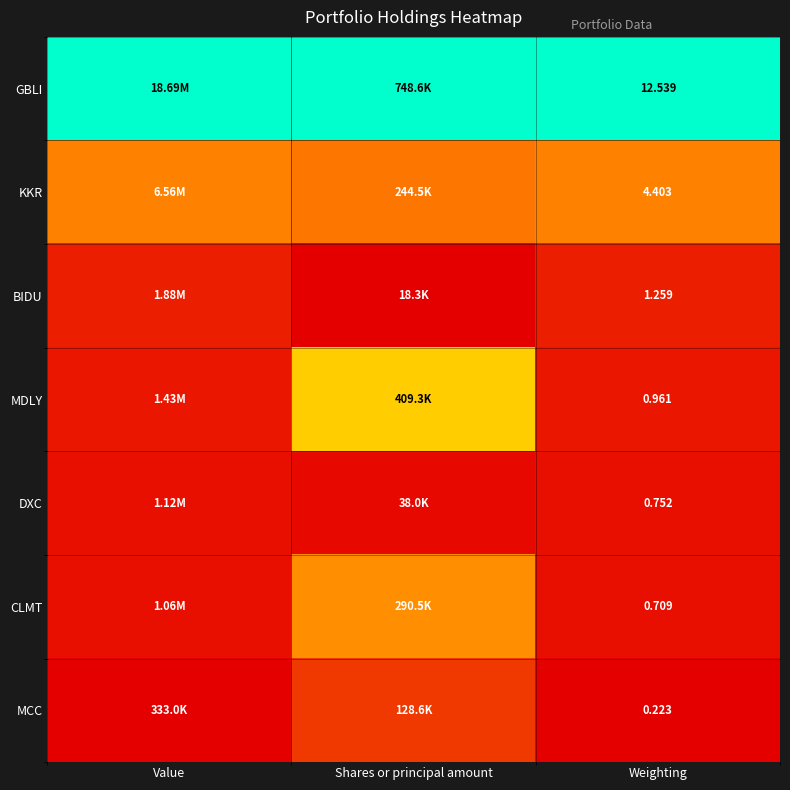

At Weighting, list the series in order from largest to smallest.

GBLI, KKR, BIDU, MDLY, DXC, CLMT, MCC